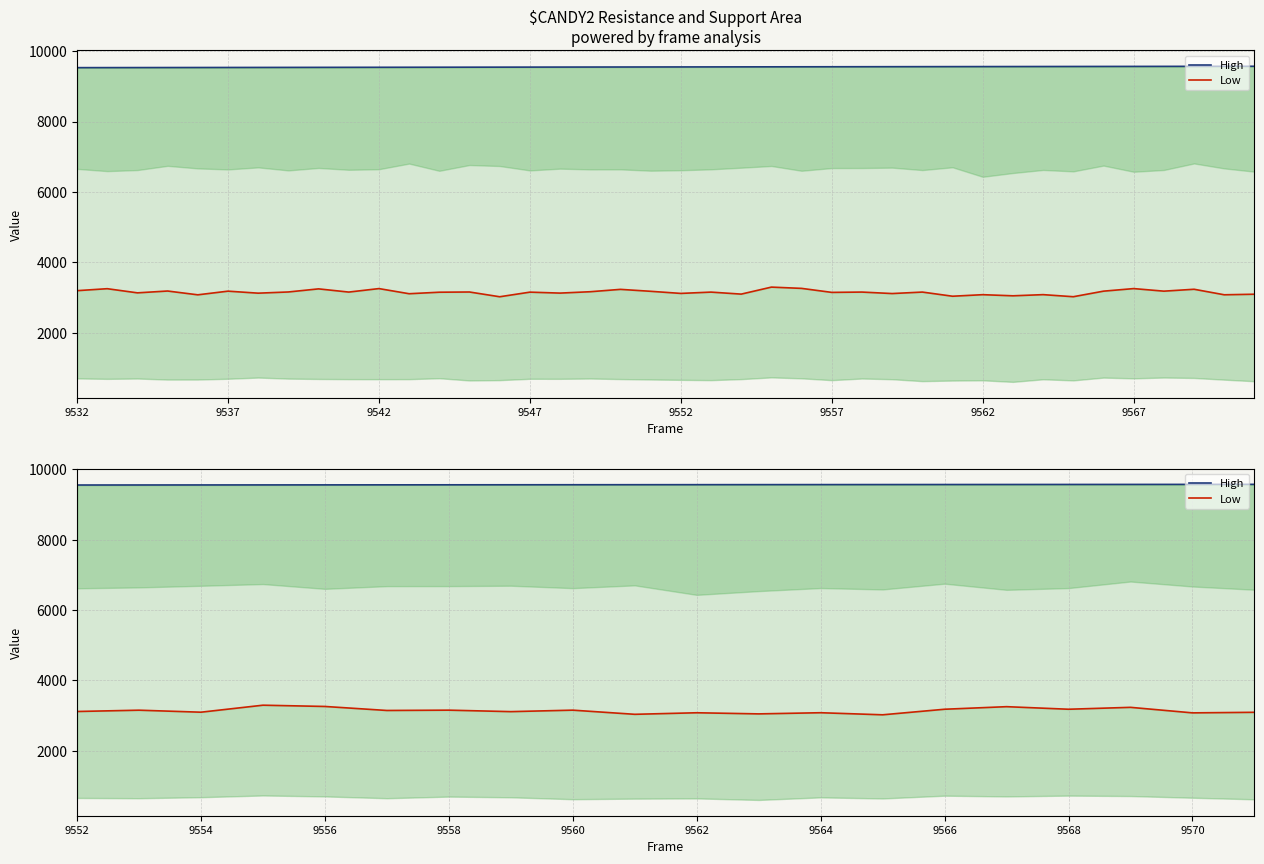

Which category has the lowest value in the High series?

9552